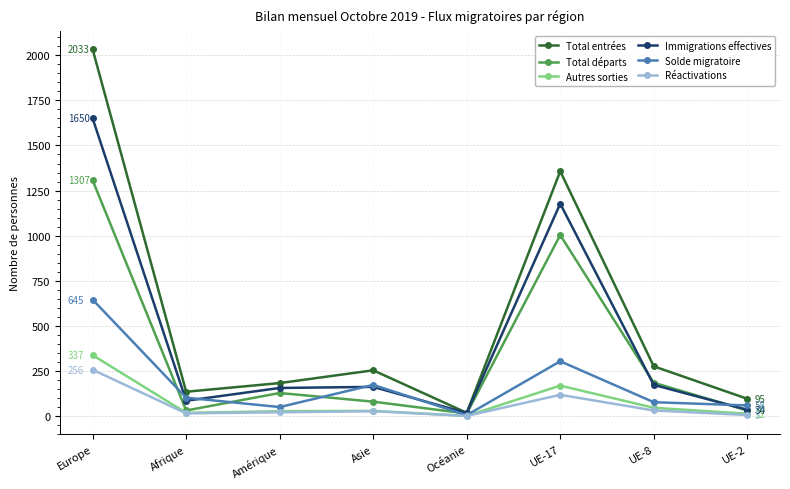

Which category has the lowest value in the Solde migratoire series?

Océanie